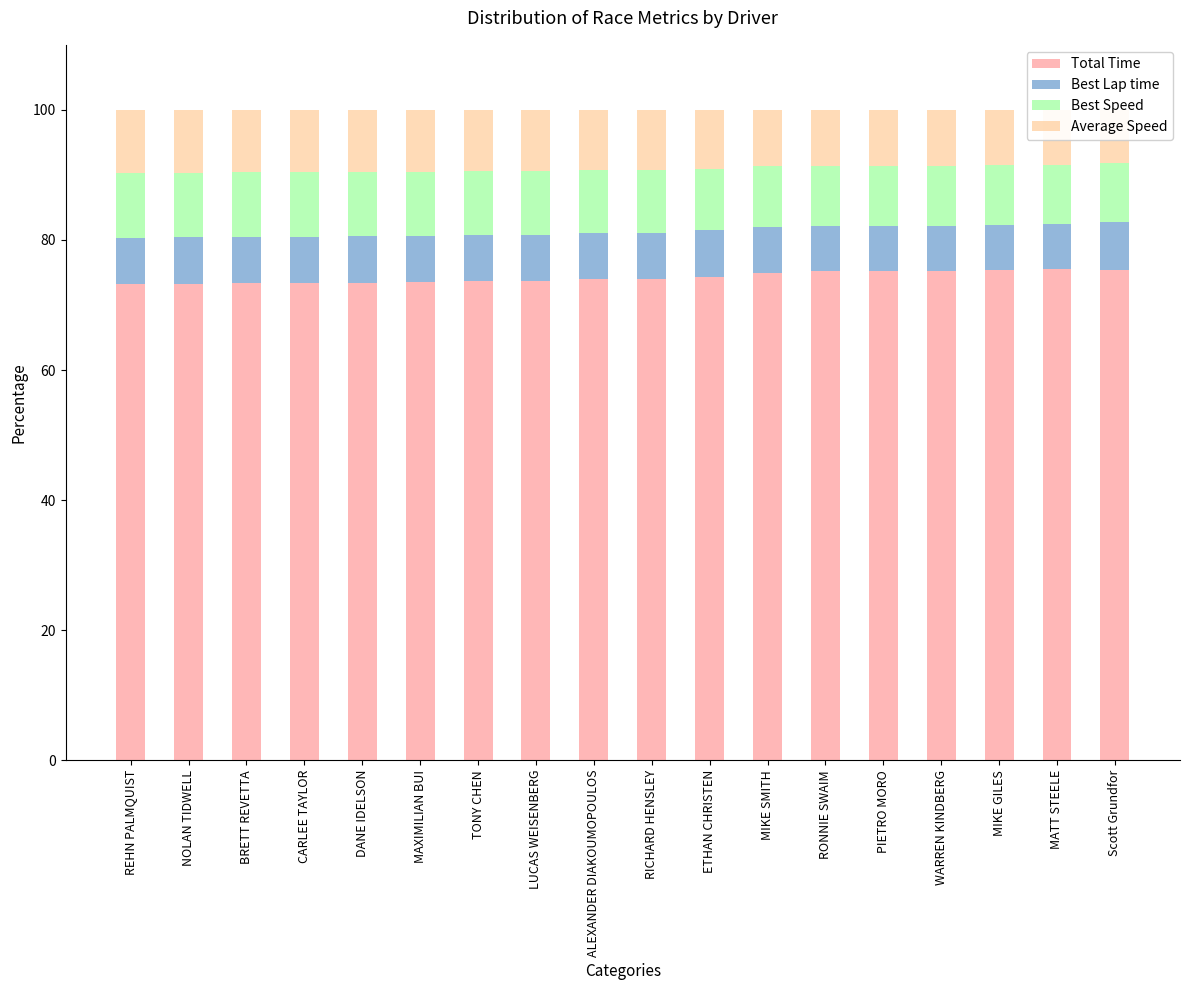

Which series changed the most between BRETT REVETTA and WARREN KINDBERG?

Total Time